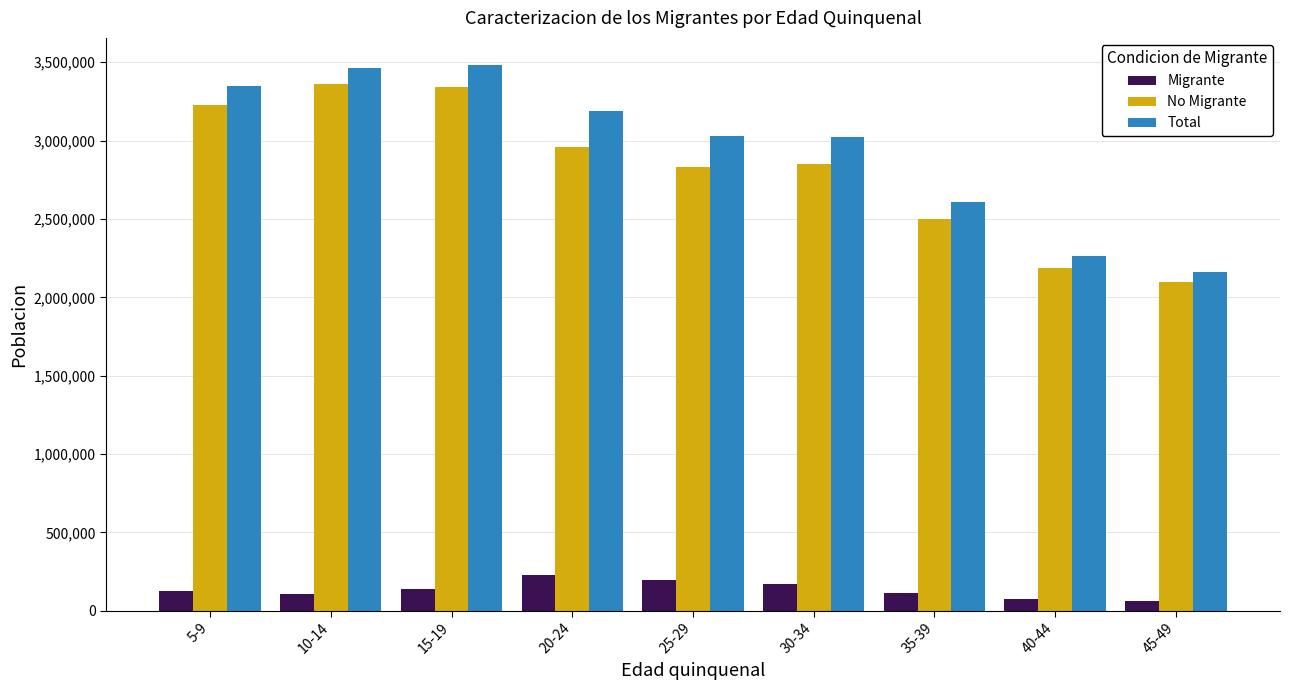

The value of Total at 40-44 is 2263678. True or false?

True